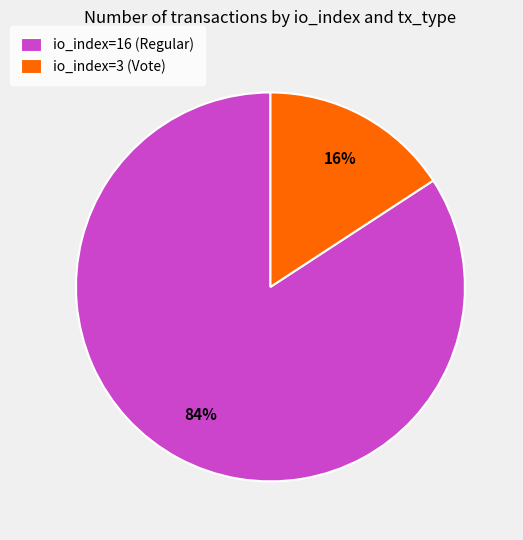

Is the sum of io_index=3 (Vote) and io_index=16 (Regular) greater than half?

Yes